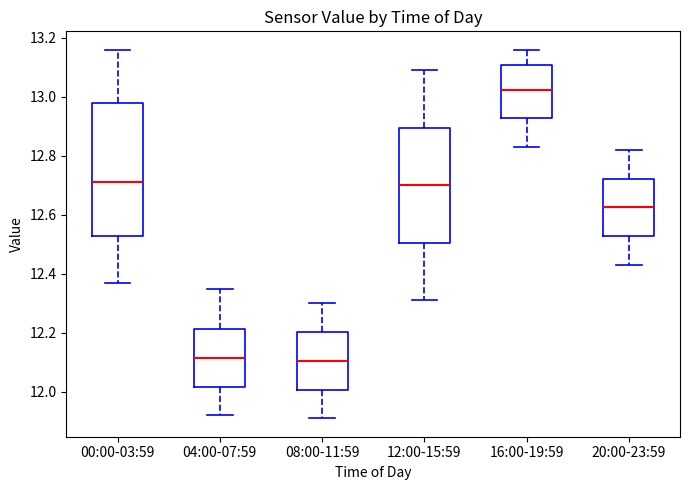

Reading left to right, read every box against the y-axis: the position of its median line, the range the box covers, and the ends of its whiskers. The values are not printed on the chart, so give them approximately, as read against the axis.

00:00-03:59: median 12.72, box 12.54 to 12.98, whiskers 12.38 to 13.16
04:00-07:59: median 12.12, box 12.02 to 12.22, whiskers 11.92 to 12.36
08:00-11:59: median 12.10, box 12.00 to 12.20, whiskers 11.92 to 12.30
12:00-15:59: median 12.70, box 12.50 to 12.90, whiskers 12.32 to 13.10
16:00-19:59: median 13.02, box 12.92 to 13.12, whiskers 12.84 to 13.16
20:00-23:59: median 12.62, box 12.52 to 12.72, whiskers 12.44 to 12.82